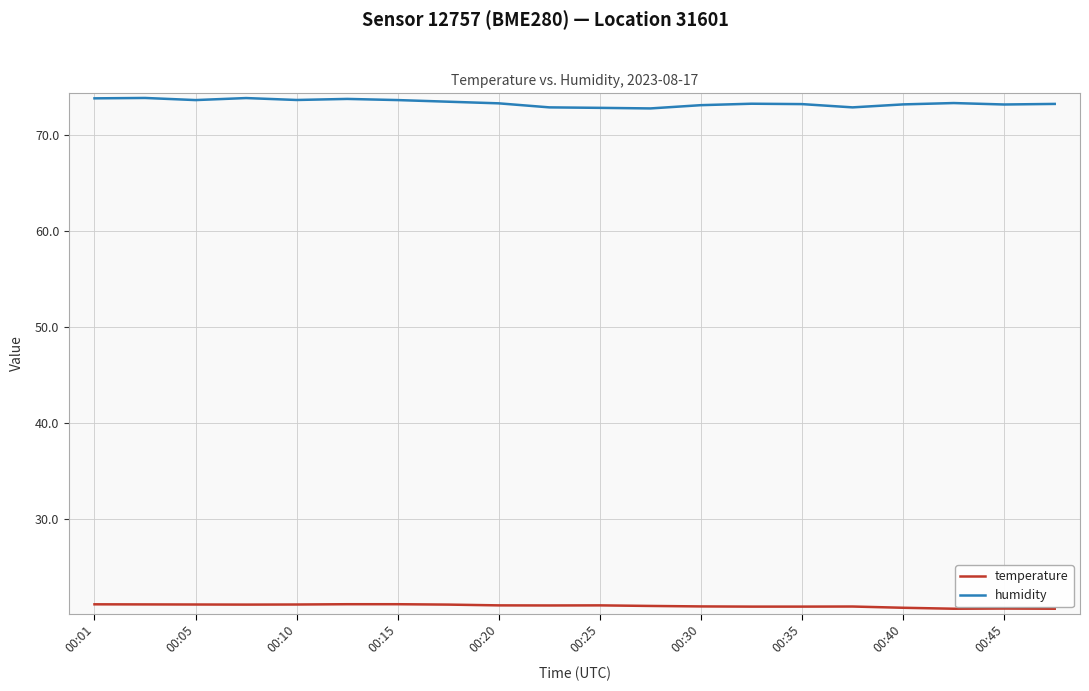

List the series in order of their peak value, highest first.

humidity, temperature